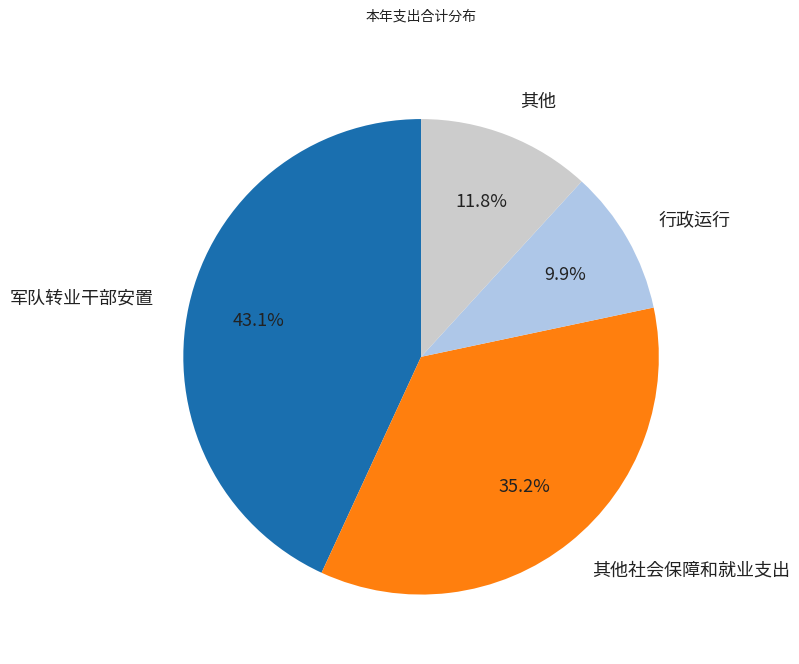

Does 行政运行 represent more than half of the total?

No